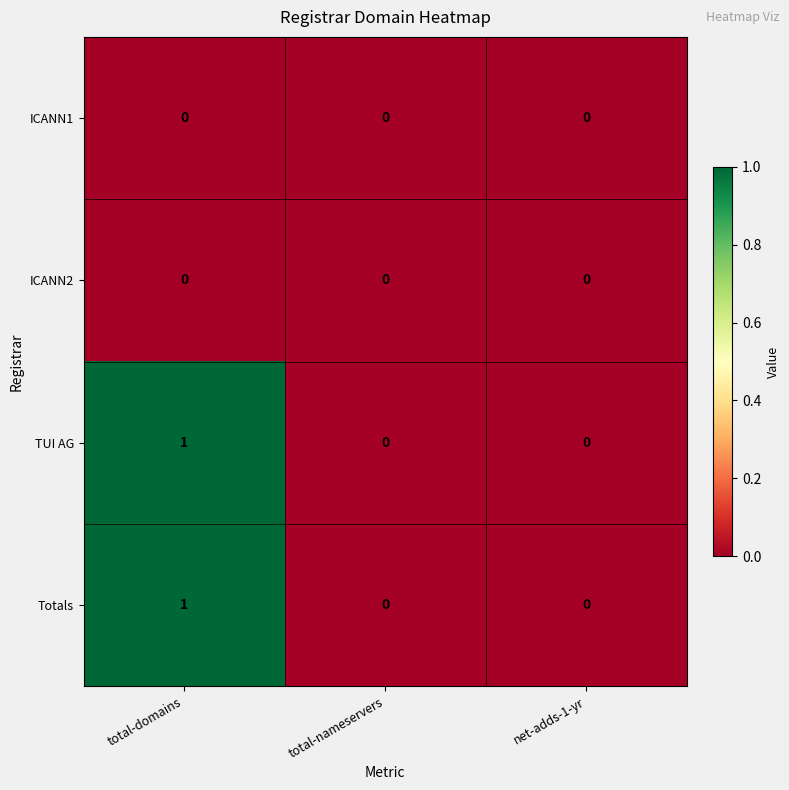

The value of ICANN2 at total-nameservers is 0. True or false?

True